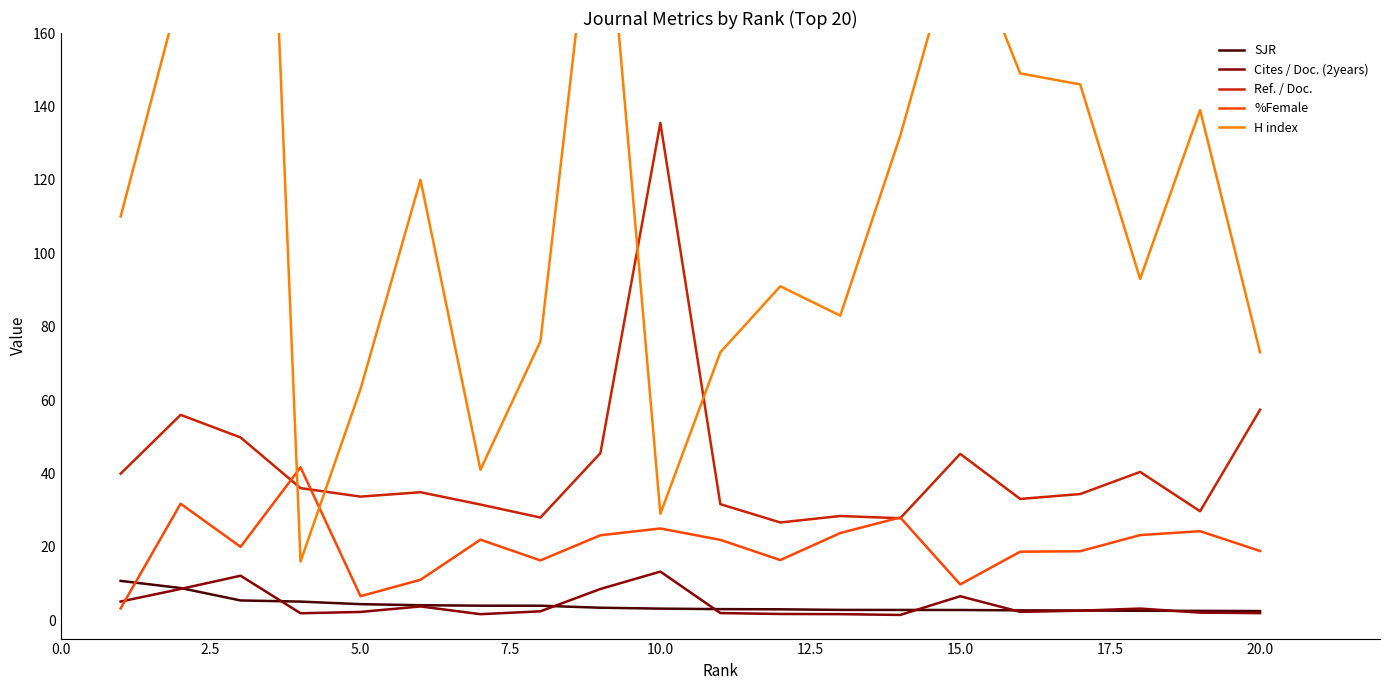

What is the lowest value of the Ref. / Doc. series?

26.6